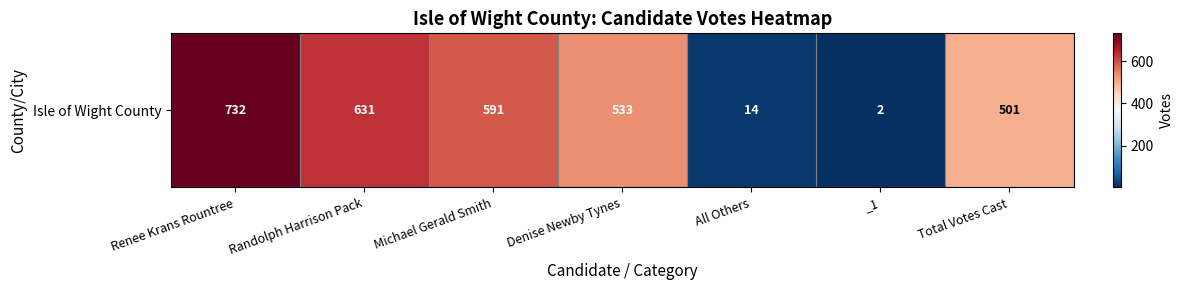

How many values are below 533?

3